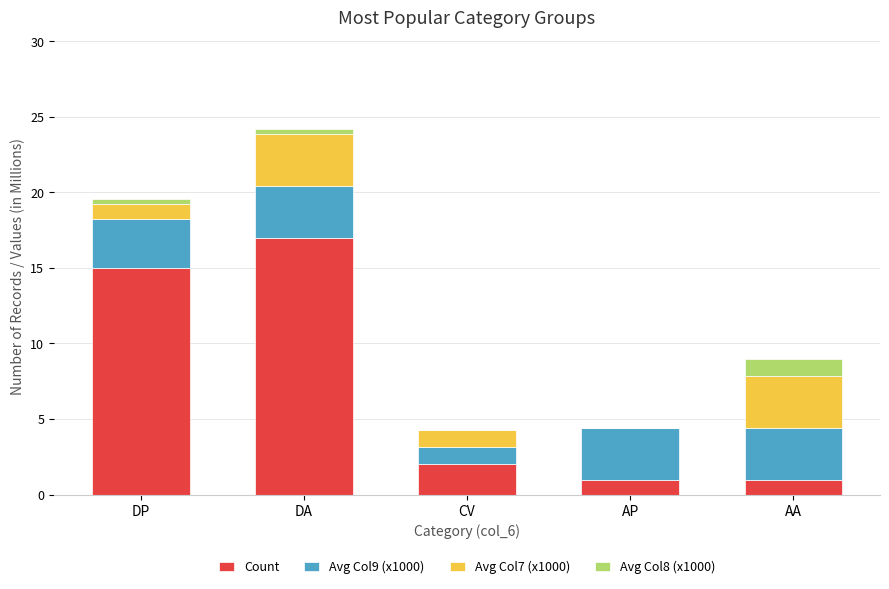

Does the chart contain stacked bars?

Yes